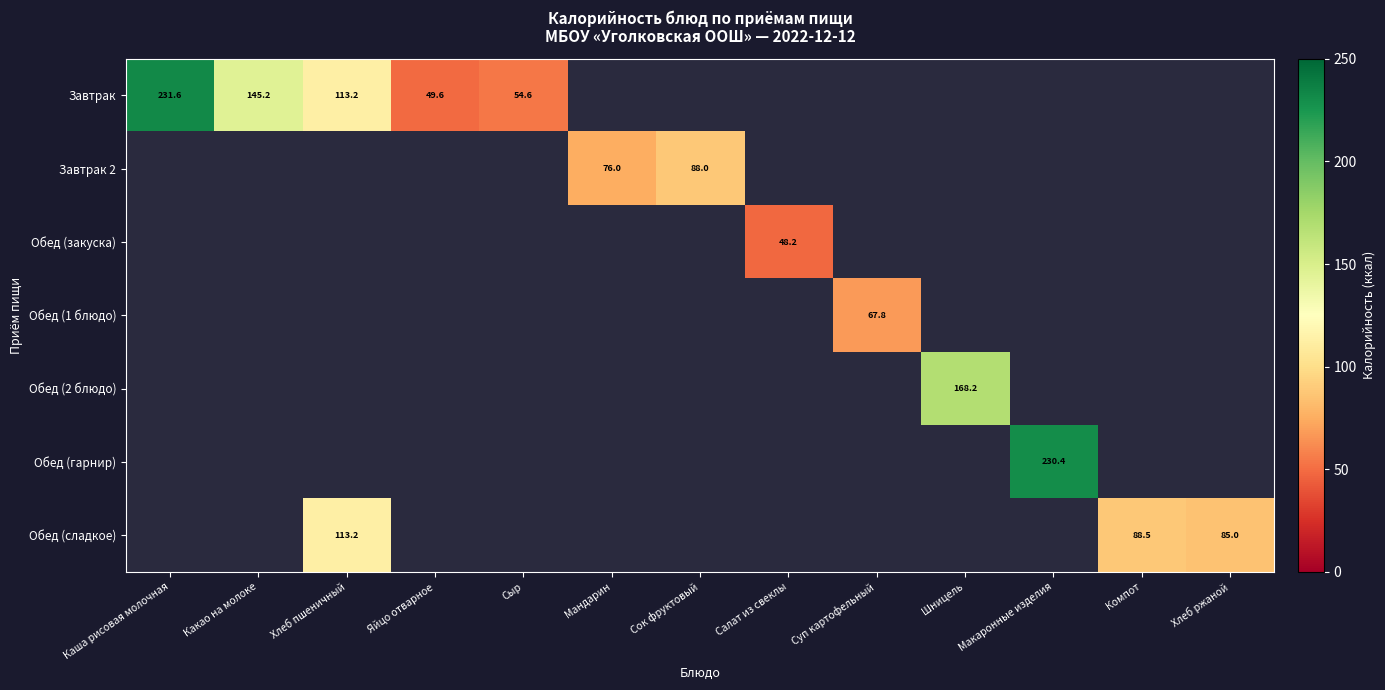

Count the number of data series in this chart.

7